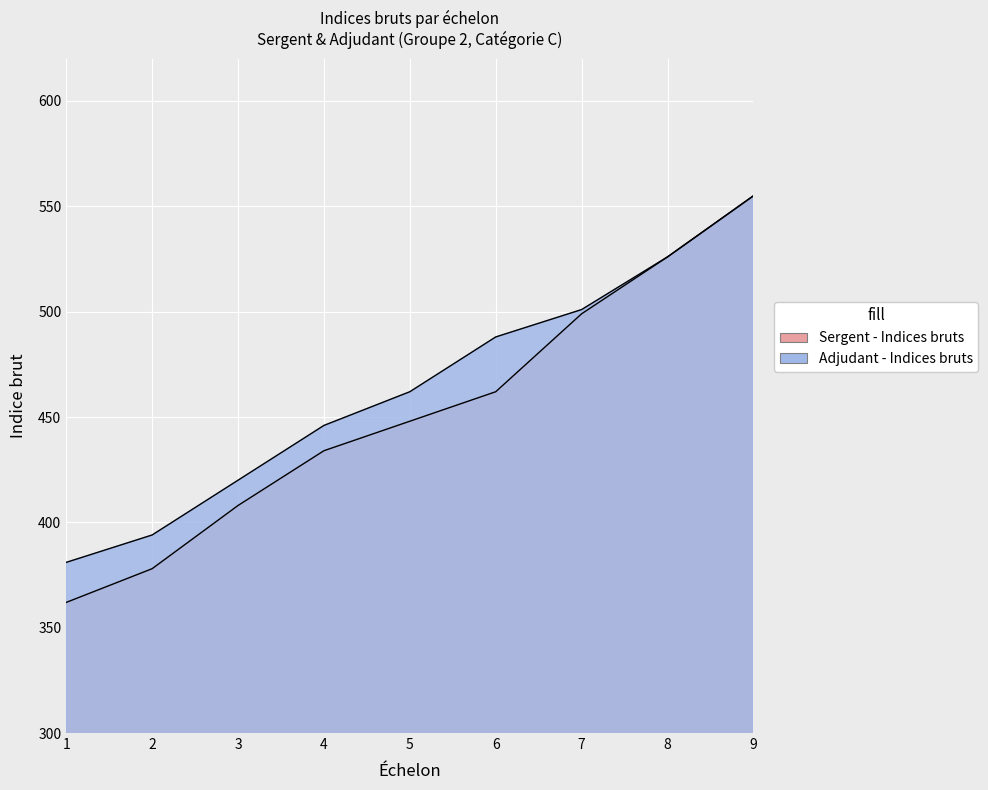

What are all the series names shown in the legend?

Sergent - Indices bruts, Adjudant - Indices bruts